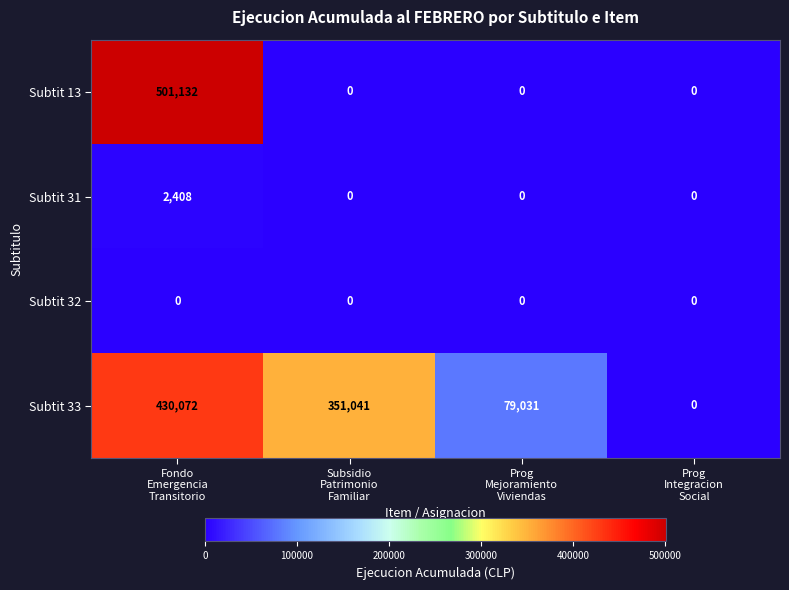

Count the number of categories in the chart.

4